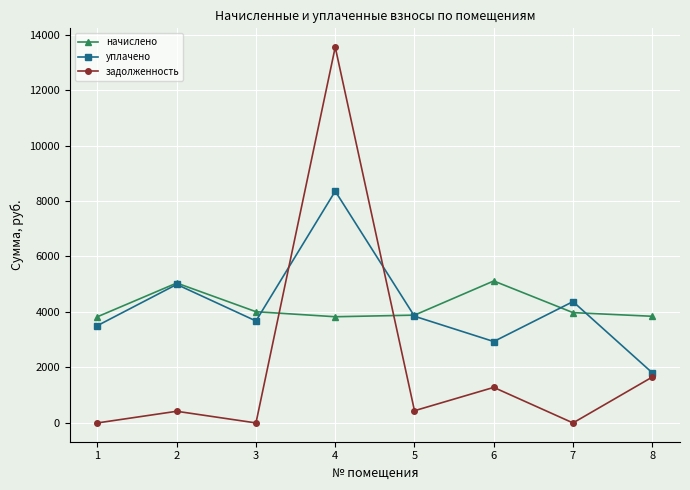

The уплачено series shows 3846.7 at 5. True or false?

True